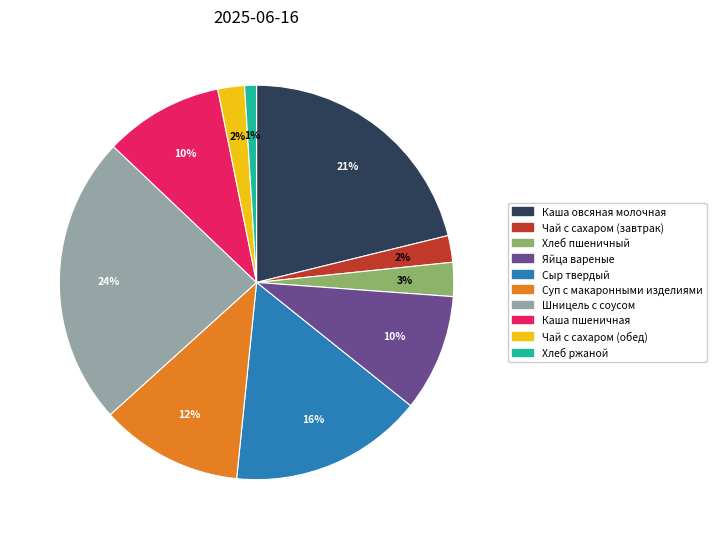

Which slice is the largest?

Шницель с соусом